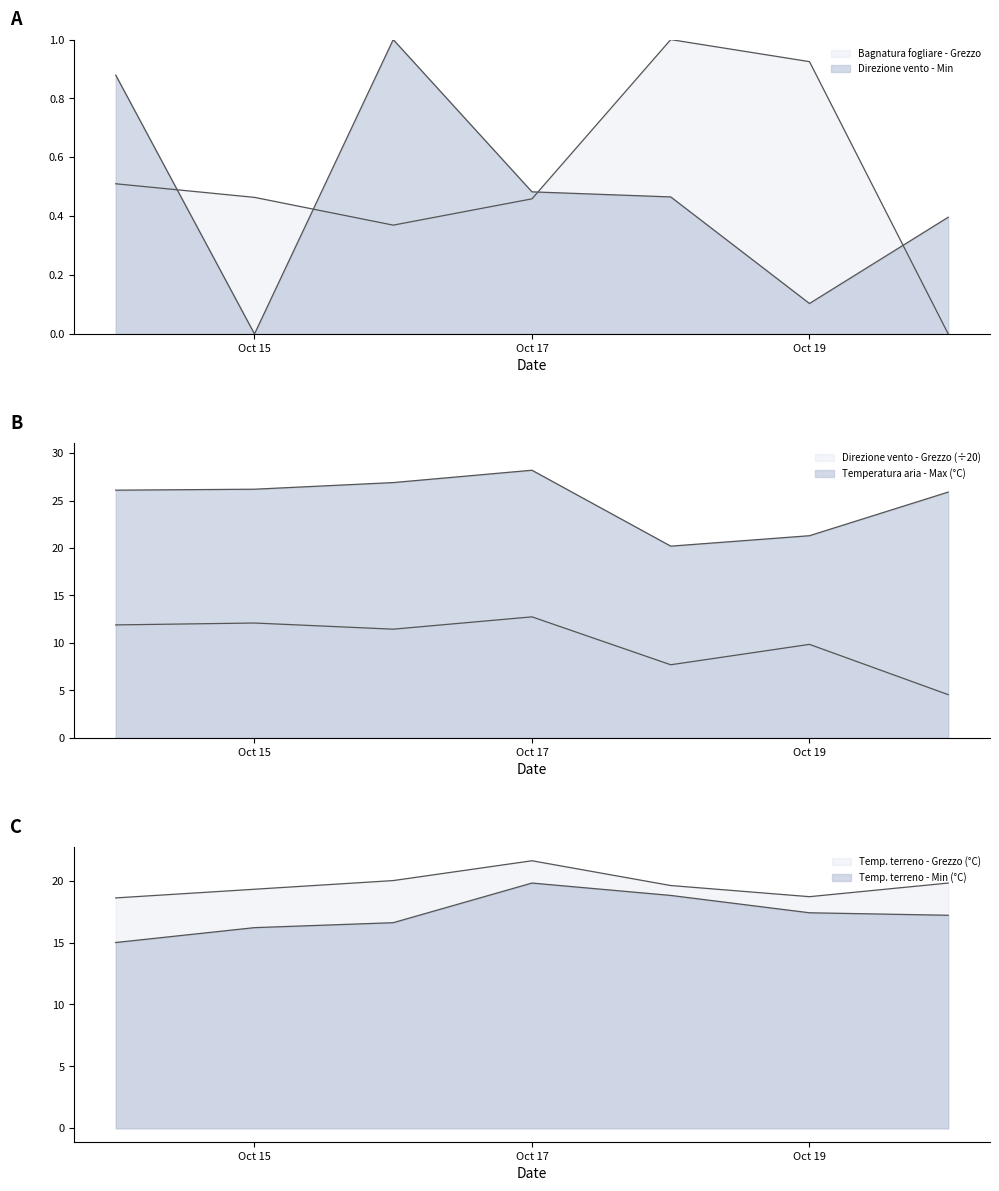

Which series has the widest spread of values?

Direzione vento - Grezzo